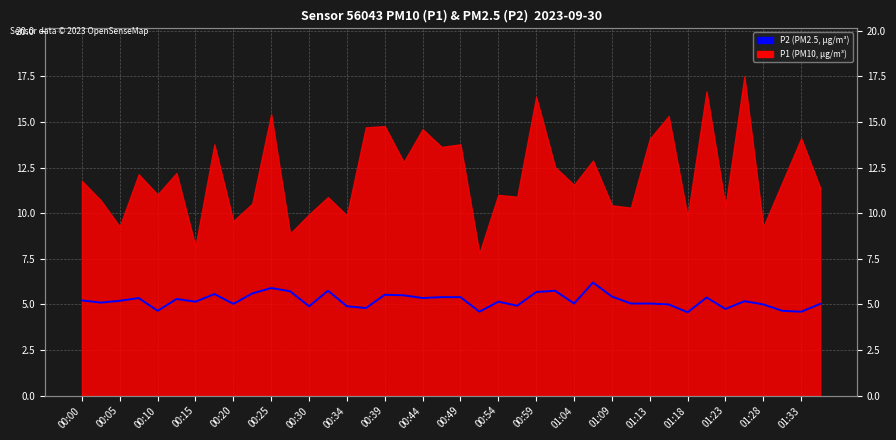

Which has a higher value, 00:10 or 00:25?

00:25